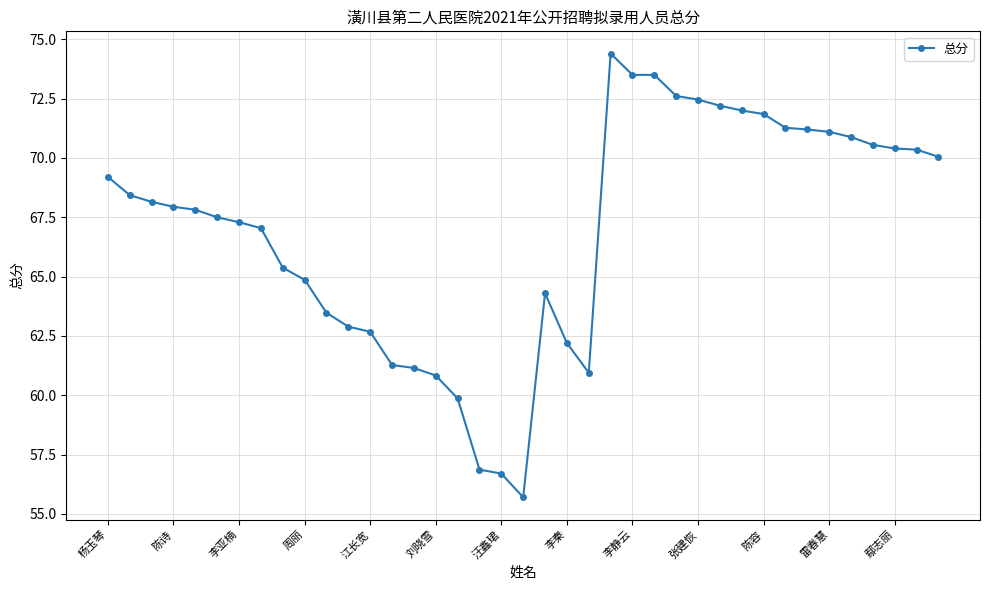

What is the value of the 21st point from the left?

64.3